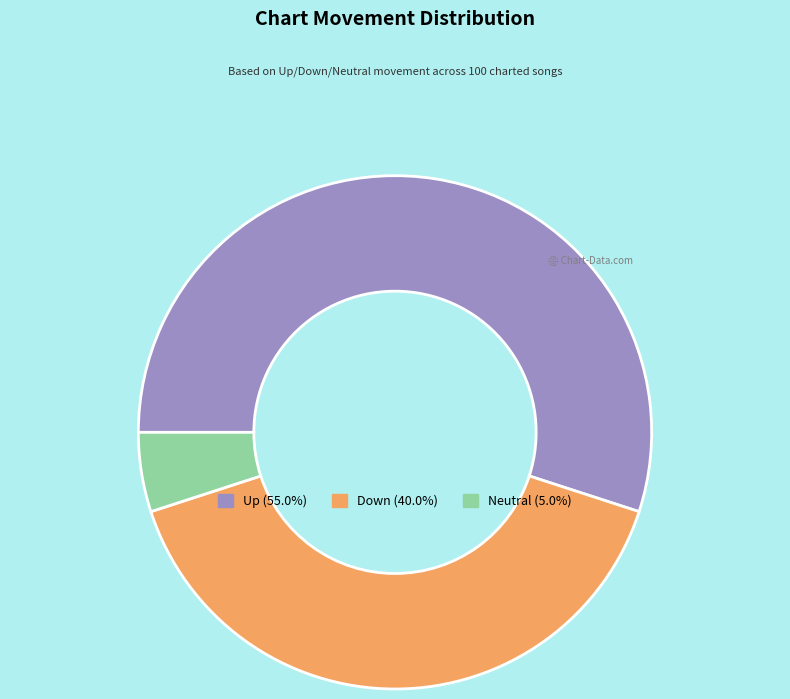

Is there any slice that represents more than half of the pie?

Yes